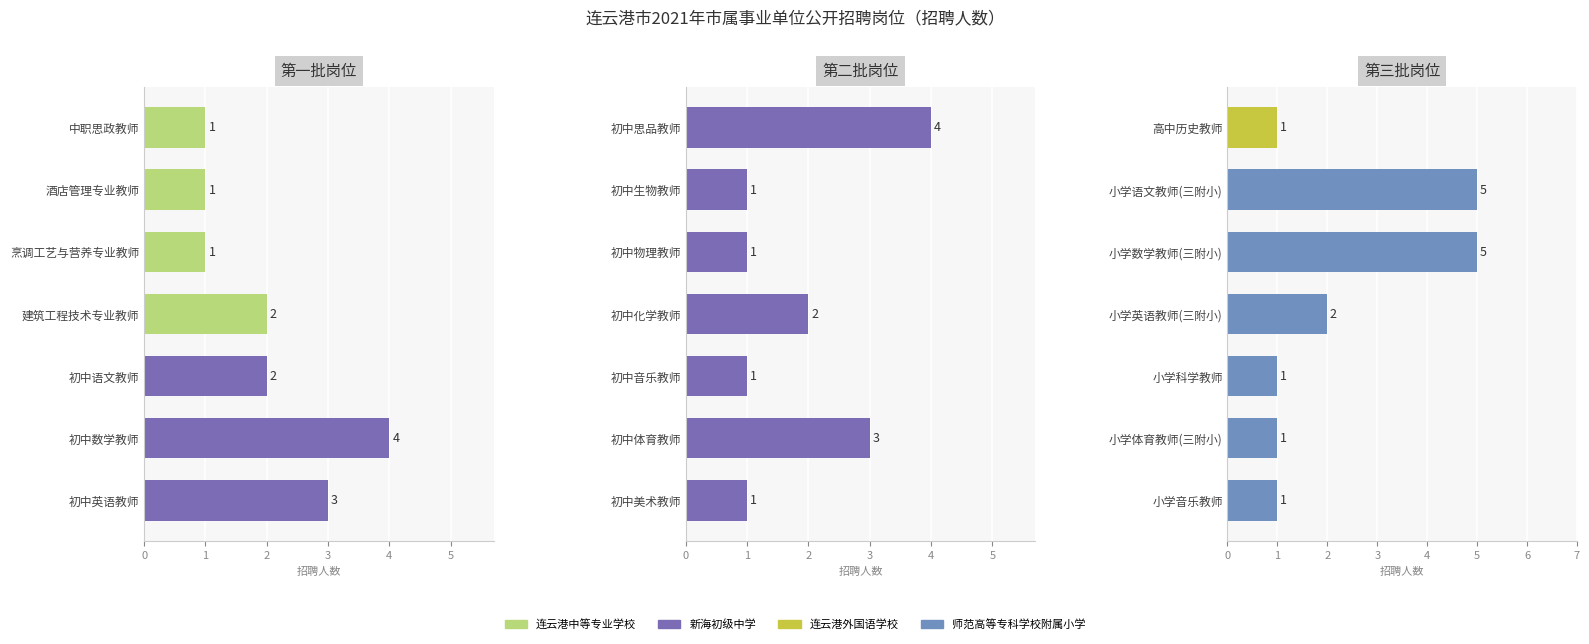

How many values are between 1 and 3?

17